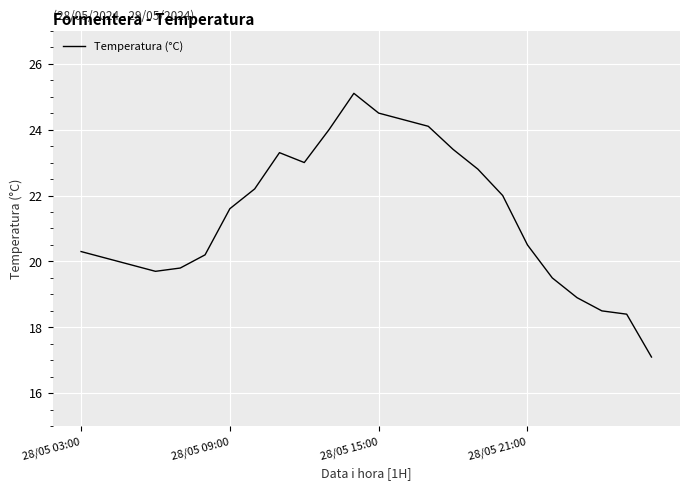

What is the smallest value displayed?

17.1